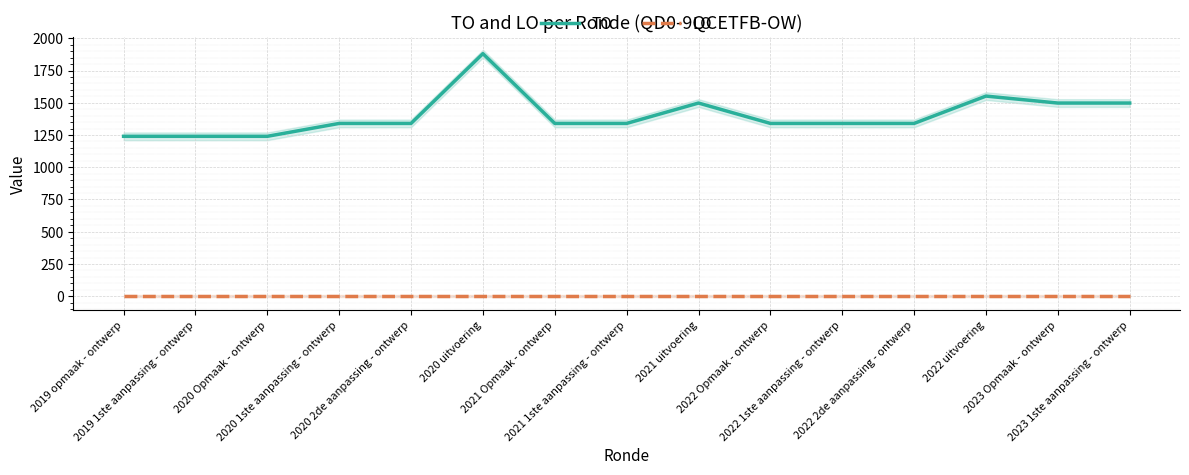

True or false: TO and LO intersect in this chart.

False